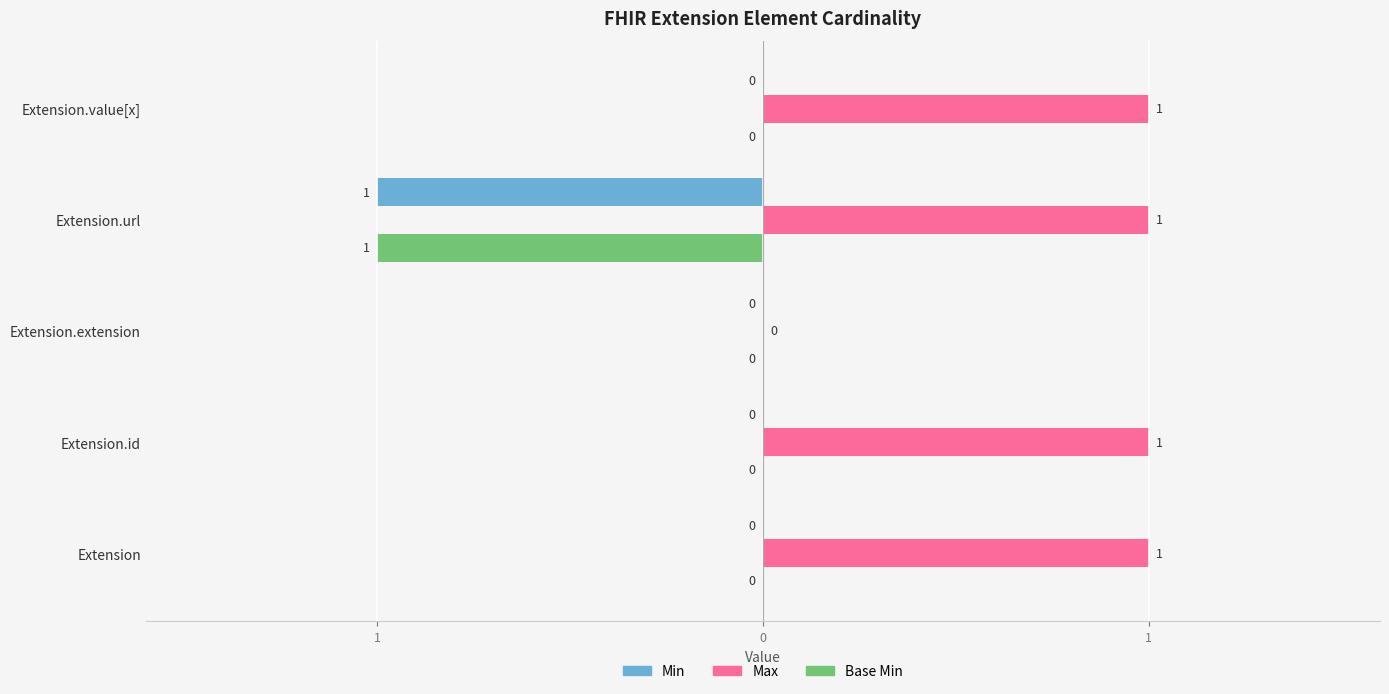

What are all the series names shown in the legend?

Min, Max, Base Min